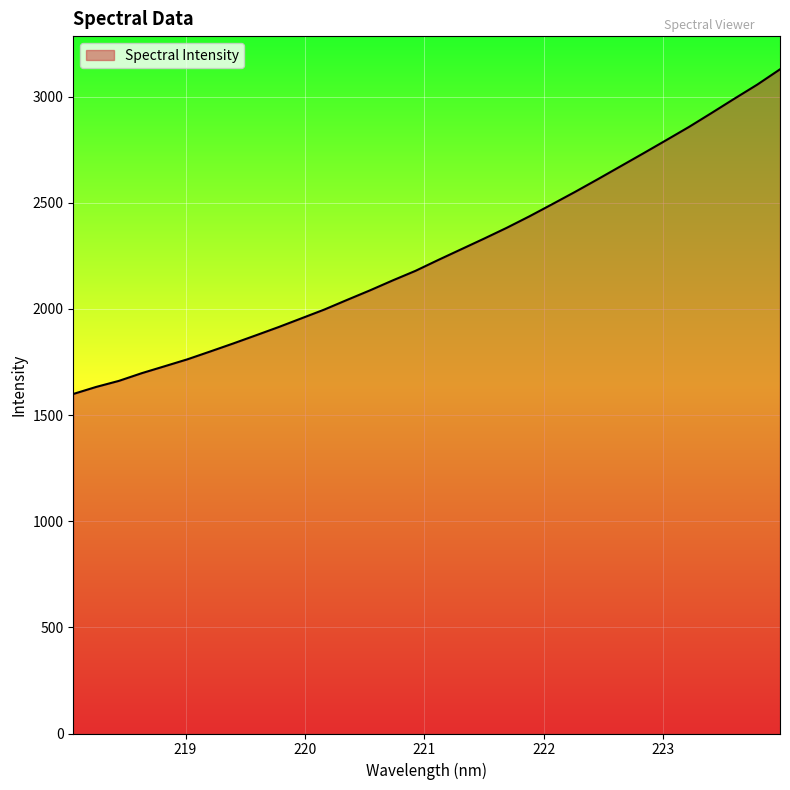

What is the difference between the maximum and minimum values?

1529.4